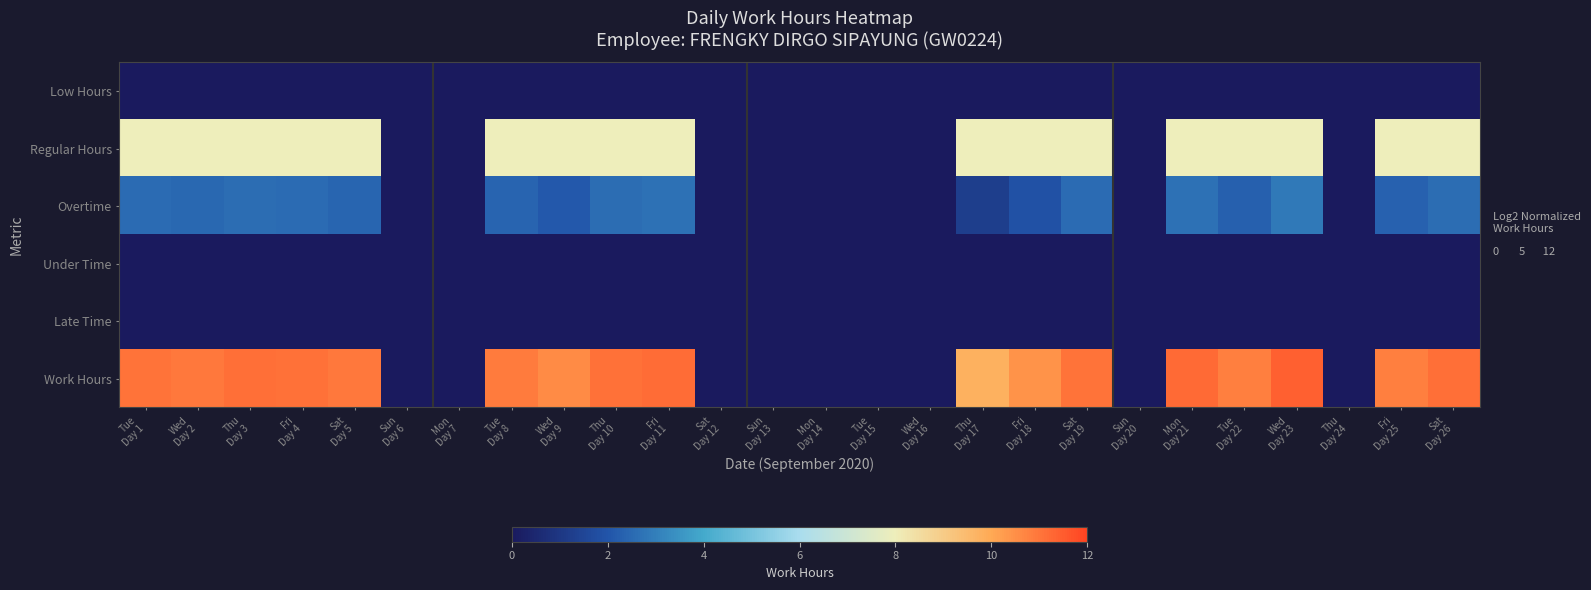

Reading left to right, what are all the values shown in this chart?

Low Hours: Tue
Day 1=0.0	Wed
Day 2=0.0	Thu
Day 3=0.0	Fri
Day 4=0.0	Sat
Day 5=0.0	Sun
Day 6=0.0	Mon
Day 7=0.0	Tue
Day 8=0.0	Wed
Day 9=0.0	Thu
Day 10=0.0	Fri
Day 11=0.0	Sat
Day 12=0.0	Sun
Day 13=0.0	Mon
Day 14=0.0	Tue
Day 15=0.0	Wed
Day 16=0.0	Thu
Day 17=0.0	Fri
Day 18=0.0	Sat
Day 19=0.0	Sun
Day 20=0.0	Mon
Day 21=0.0	Tue
Day 22=0.0	Wed
Day 23=0.0	Thu
Day 24=0.0	Fri
Day 25=0.0	Sat
Day 26=0.0
Regular Hours: Tue
Day 1=8.0	Wed
Day 2=8.0	Thu
Day 3=8.0	Fri
Day 4=8.0	Sat
Day 5=8.0	Sun
Day 6=0.0	Mon
Day 7=0.0	Tue
Day 8=8.0	Wed
Day 9=8.0	Thu
Day 10=8.0	Fri
Day 11=8.0	Sat
Day 12=0.0	Sun
Day 13=0.0	Mon
Day 14=0.0	Tue
Day 15=0.0	Wed
Day 16=0.0	Thu
Day 17=8.0	Fri
Day 18=8.0	Sat
Day 19=8.0	Sun
Day 20=0.0	Mon
Day 21=8.0	Tue
Day 22=8.0	Wed
Day 23=8.0	Thu
Day 24=0.0	Fri
Day 25=8.0	Sat
Day 26=8.0
Overtime: Tue
Day 1=2.6	Wed
Day 2=2.4	Thu
Day 3=2.6	Fri
Day 4=2.6	Sat
Day 5=2.4	Sun
Day 6=0.0	Mon
Day 7=0.0	Tue
Day 8=2.4	Wed
Day 9=2.1	Thu
Day 10=2.6	Fri
Day 11=2.7	Sat
Day 12=0.0	Sun
Day 13=0.0	Mon
Day 14=0.0	Tue
Day 15=0.0	Wed
Day 16=0.0	Thu
Day 17=1.3	Fri
Day 18=1.9	Sat
Day 19=2.6	Sun
Day 20=0.0	Mon
Day 21=2.7	Tue
Day 22=2.3	Wed
Day 23=2.9	Thu
Day 24=0.0	Fri
Day 25=2.3	Sat
Day 26=2.6
Under Time: Tue
Day 1=0.0	Wed
Day 2=0.0	Thu
Day 3=0.0	Fri
Day 4=0.0	Sat
Day 5=0.0	Sun
Day 6=0.0	Mon
Day 7=0.0	Tue
Day 8=0.0	Wed
Day 9=0.0	Thu
Day 10=0.0	Fri
Day 11=0.0	Sat
Day 12=0.0	Sun
Day 13=0.0	Mon
Day 14=0.0	Tue
Day 15=0.0	Wed
Day 16=0.0	Thu
Day 17=0.0	Fri
Day 18=0.0	Sat
Day 19=0.0	Sun
Day 20=0.0	Mon
Day 21=0.0	Tue
Day 22=0.0	Wed
Day 23=0.0	Thu
Day 24=0.0	Fri
Day 25=0.0	Sat
Day 26=0.0
Late Time: Tue
Day 1=0.0	Wed
Day 2=0.0	Thu
Day 3=0.0	Fri
Day 4=0.0	Sat
Day 5=0.0	Sun
Day 6=0.0	Mon
Day 7=0.0	Tue
Day 8=0.0	Wed
Day 9=0.0	Thu
Day 10=0.0	Fri
Day 11=0.0	Sat
Day 12=0.0	Sun
Day 13=0.0	Mon
Day 14=0.0	Tue
Day 15=0.0	Wed
Day 16=0.0	Thu
Day 17=0.0	Fri
Day 18=0.0	Sat
Day 19=0.0	Sun
Day 20=0.0	Mon
Day 21=0.0	Tue
Day 22=0.0	Wed
Day 23=0.0	Thu
Day 24=0.0	Fri
Day 25=0.0	Sat
Day 26=0.0
Work Hours: Tue
Day 1=11.1	Wed
Day 2=10.9	Thu
Day 3=11.1	Fri
Day 4=11.1	Sat
Day 5=10.9	Sun
Day 6=0.0	Mon
Day 7=0.0	Tue
Day 8=10.9	Wed
Day 9=10.6	Thu
Day 10=11.1	Fri
Day 11=11.2	Sat
Day 12=0.0	Sun
Day 13=0.0	Mon
Day 14=0.0	Tue
Day 15=0.0	Wed
Day 16=0.0	Thu
Day 17=9.8	Fri
Day 18=10.4	Sat
Day 19=11.1	Sun
Day 20=0.0	Mon
Day 21=11.2	Tue
Day 22=10.8	Wed
Day 23=11.4	Thu
Day 24=0.0	Fri
Day 25=10.8	Sat
Day 26=11.1